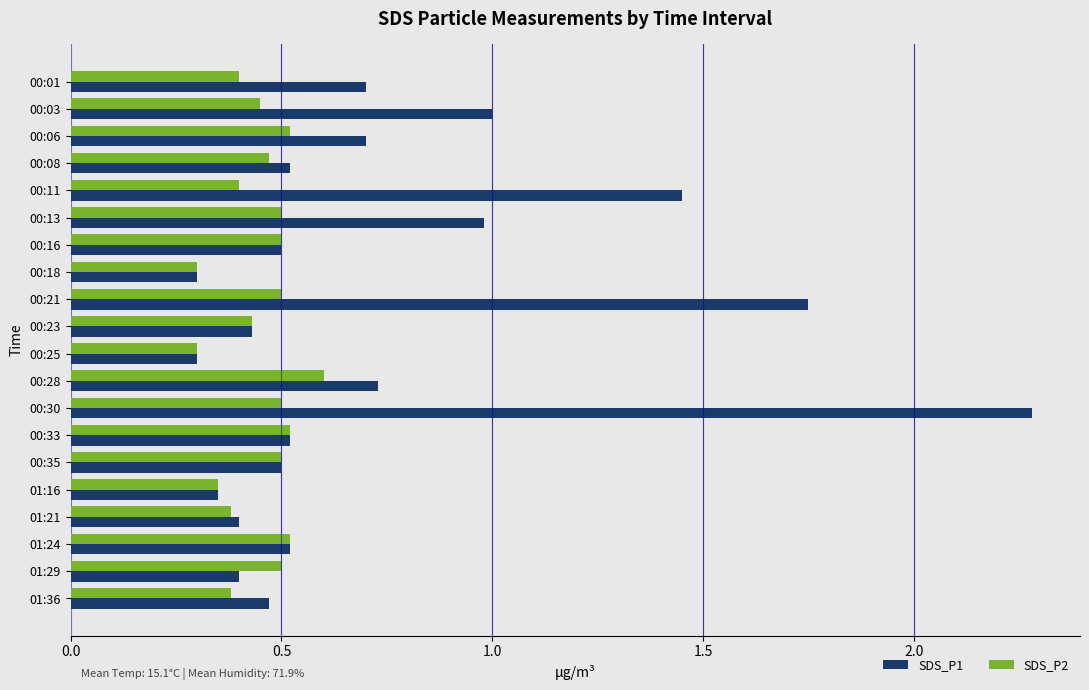

At which category does the chart reach its peak across all series?

00:30